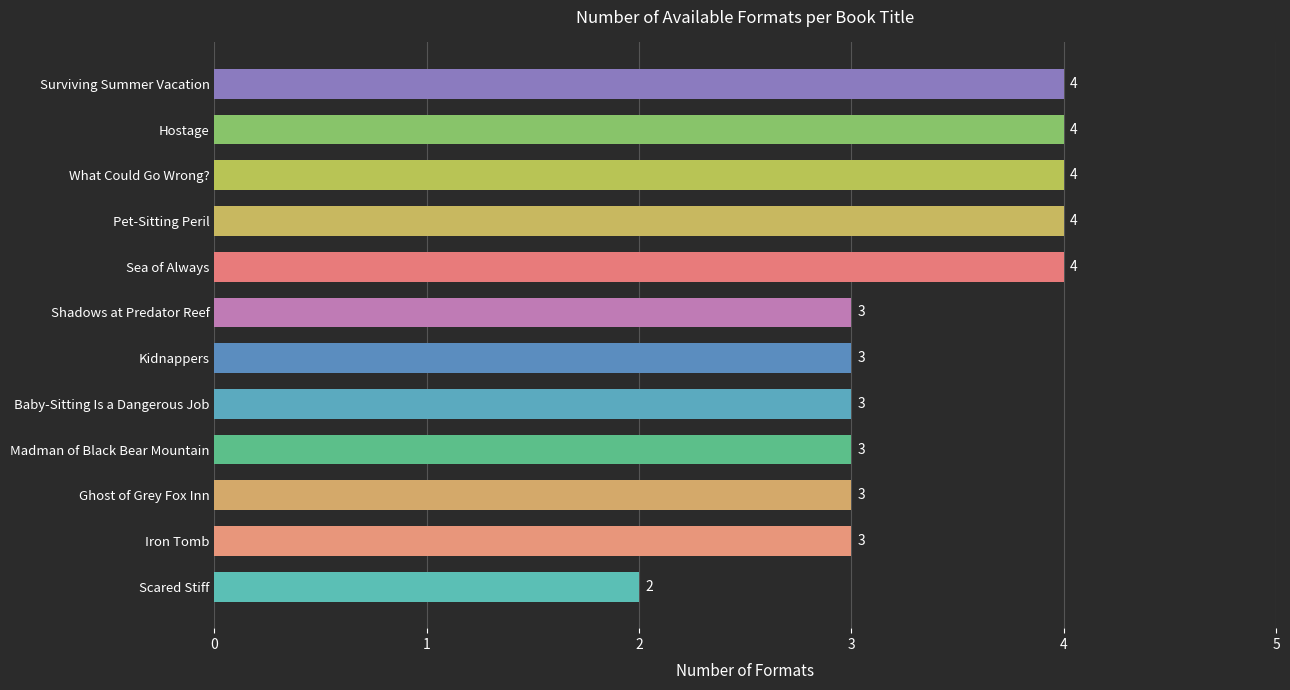

Does the chart contain stacked bars?

No